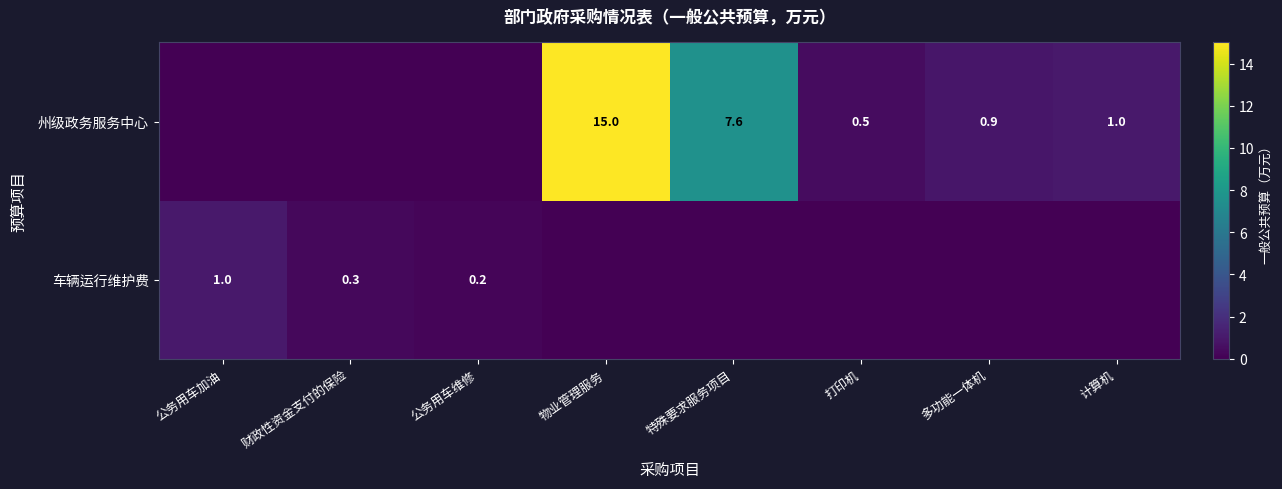

The 车辆运行维护费 series shows 0.1 at 财政性资金支付的保险. True or false?

False